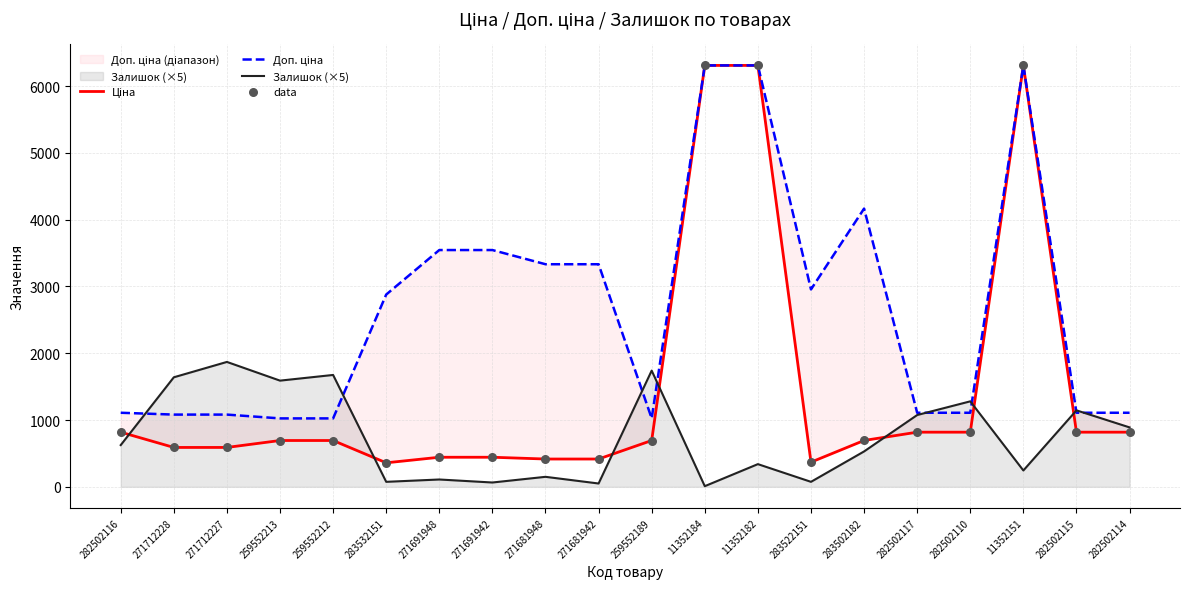

Is the value of data at 259552213 greater than the value of Ціна at 259552213?

No